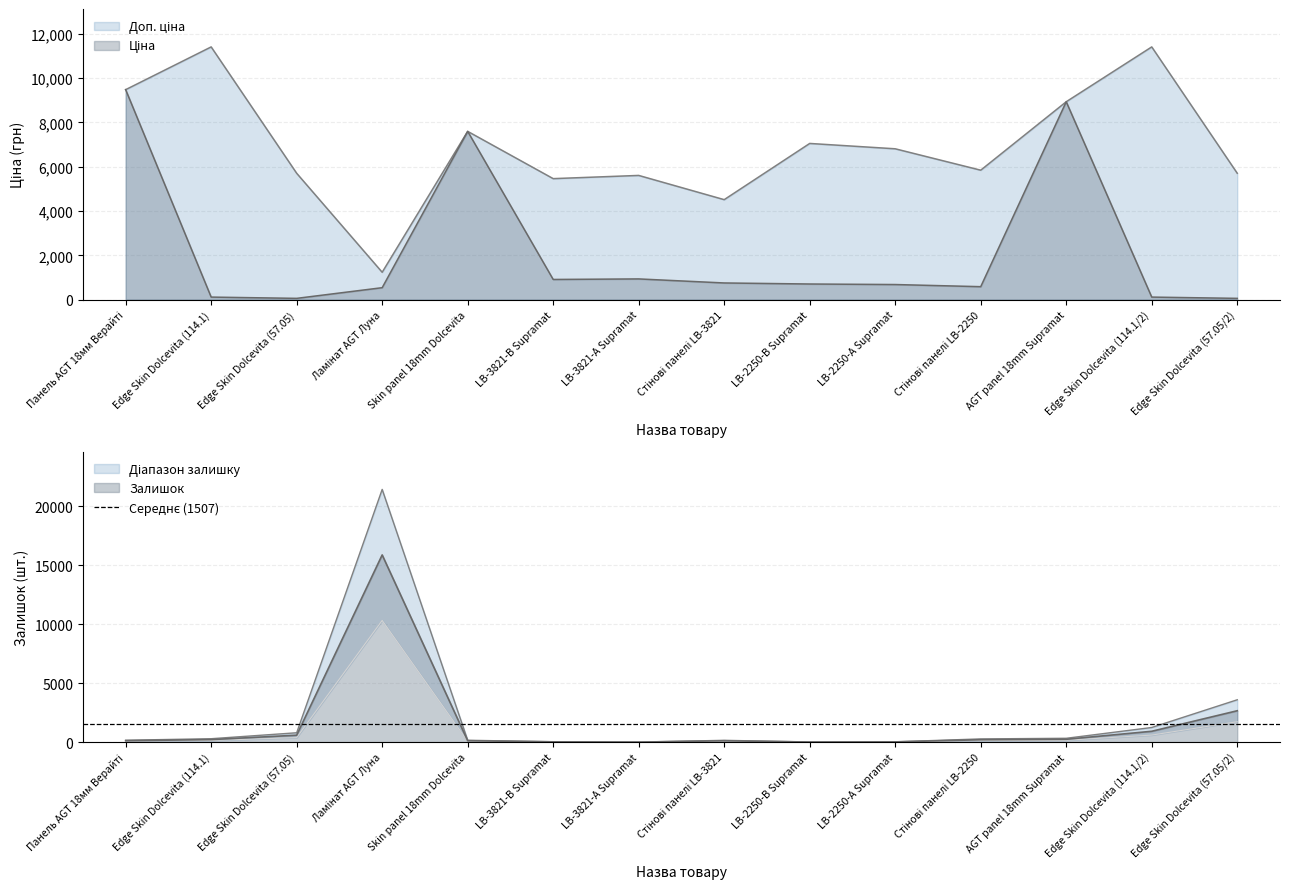

True or false: Доп. ціна has a value of 5705.0 at Edge Skin Dolcevita (57.05).

True